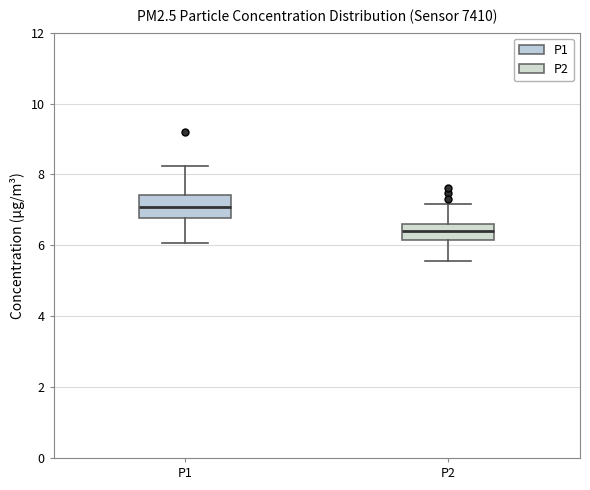

Which box's median line is the lowest?

P2